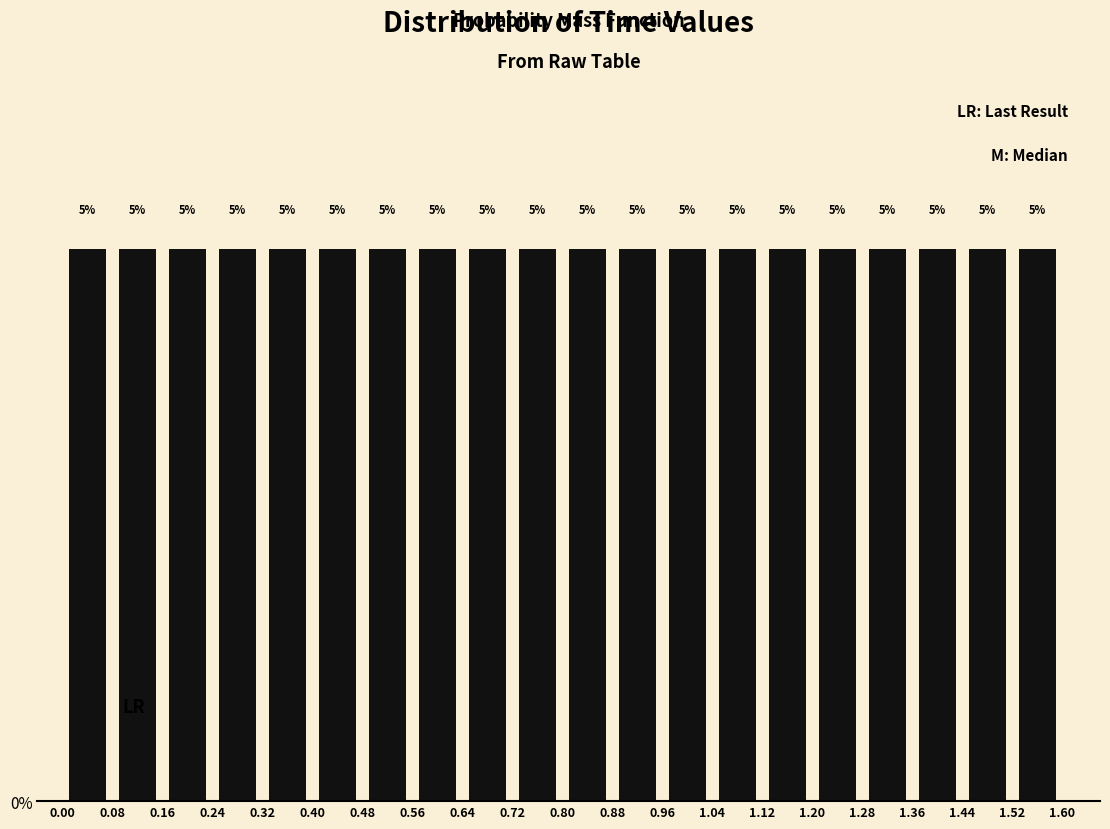

Reading left to right, transcribe this chart: for each bar, give the range it covers on the x-axis and its height.

0.00 to 0.08: 5
0.08 to 0.16: 5
0.16 to 0.24: 5
0.24 to 0.32: 5
0.32 to 0.40: 5
0.40 to 0.48: 5
0.48 to 0.56: 5
0.56 to 0.64: 5
0.64 to 0.72: 5
0.72 to 0.80: 5
0.80 to 0.88: 5
0.88 to 0.96: 5
0.96 to 1.04: 5
1.04 to 1.12: 5
1.12 to 1.20: 5
1.20 to 1.28: 5
1.28 to 1.36: 5
1.36 to 1.44: 5
1.44 to 1.52: 5
1.52 to 1.60: 5